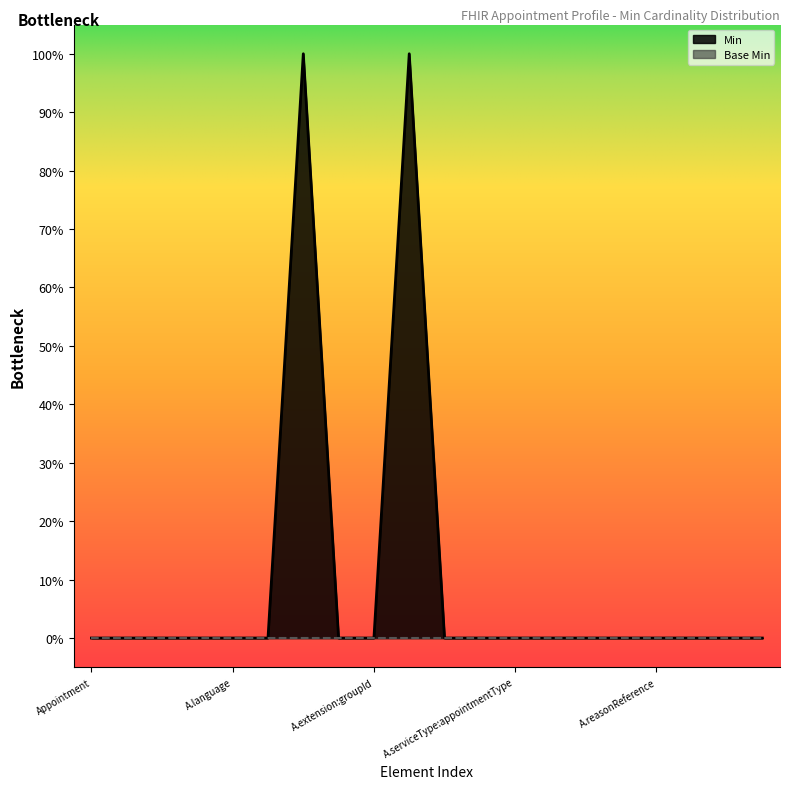

Which category has the highest value across all series?

Appointment.extension